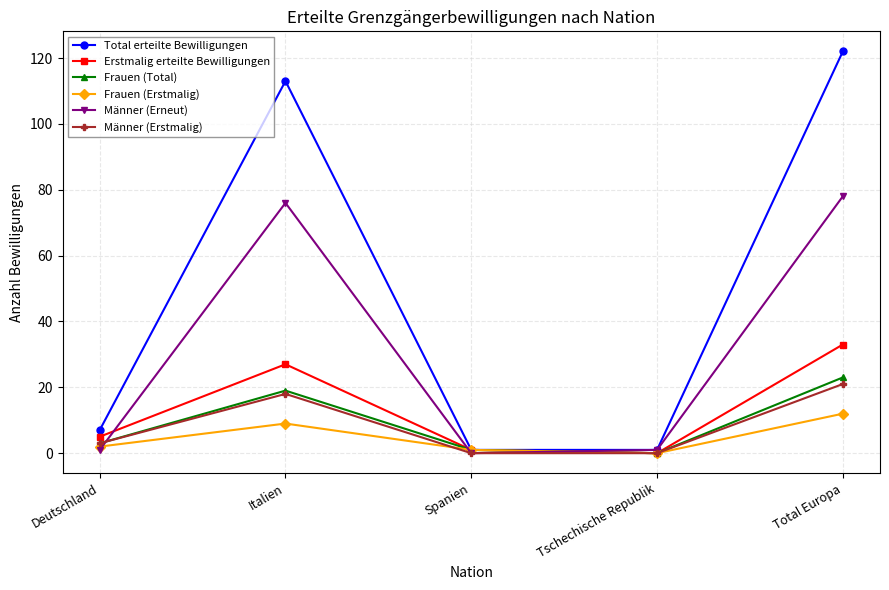

What is the difference between the maximum and second lowest values in the Frauen (Erstmalig) series?

11